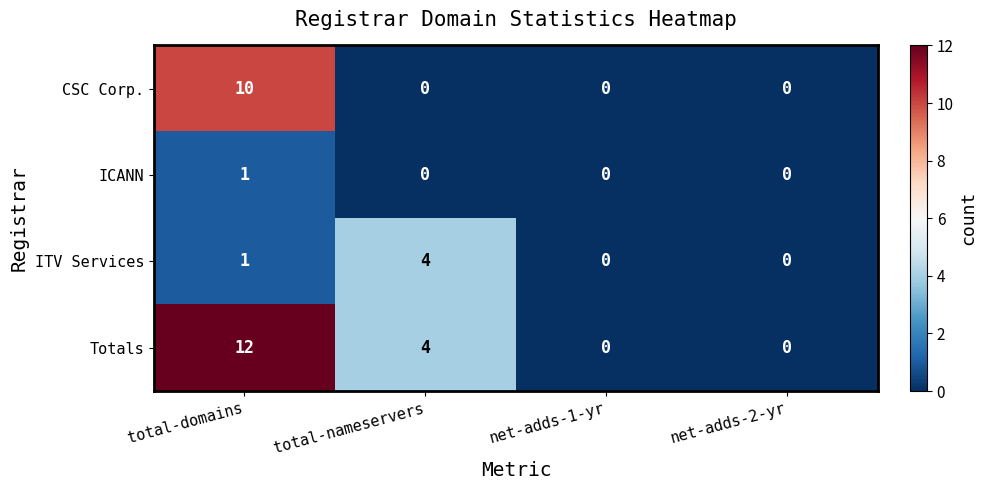

Which series has the largest total across all categories?

Totals